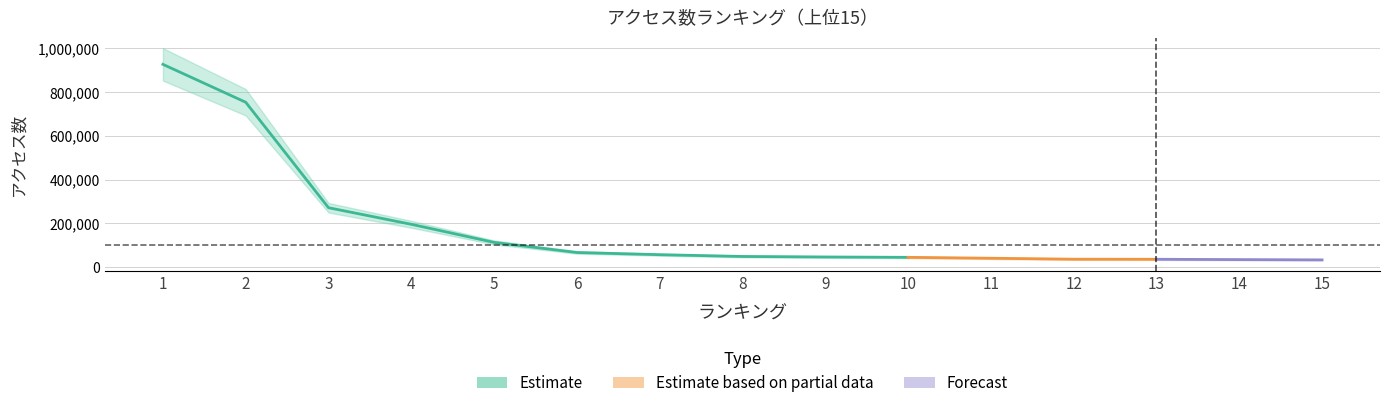

What is the greatest value displayed?

925725